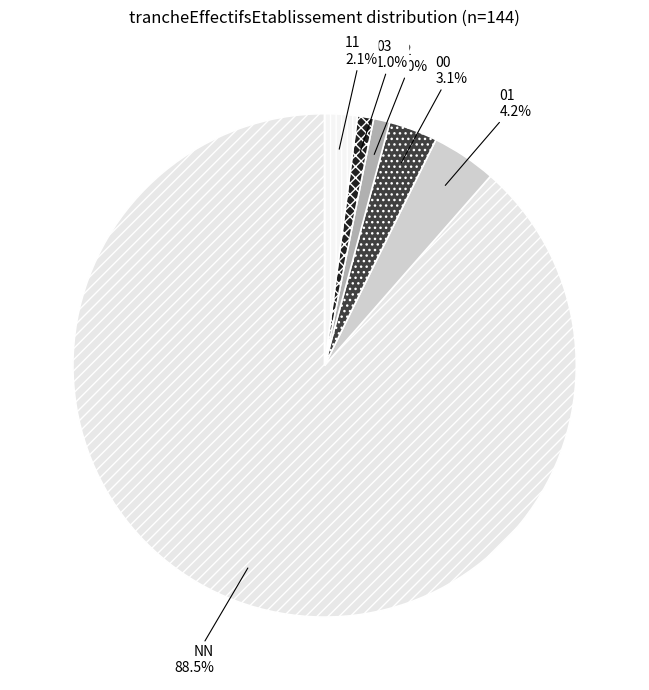

What is the largest slice in the pie chart?

NN